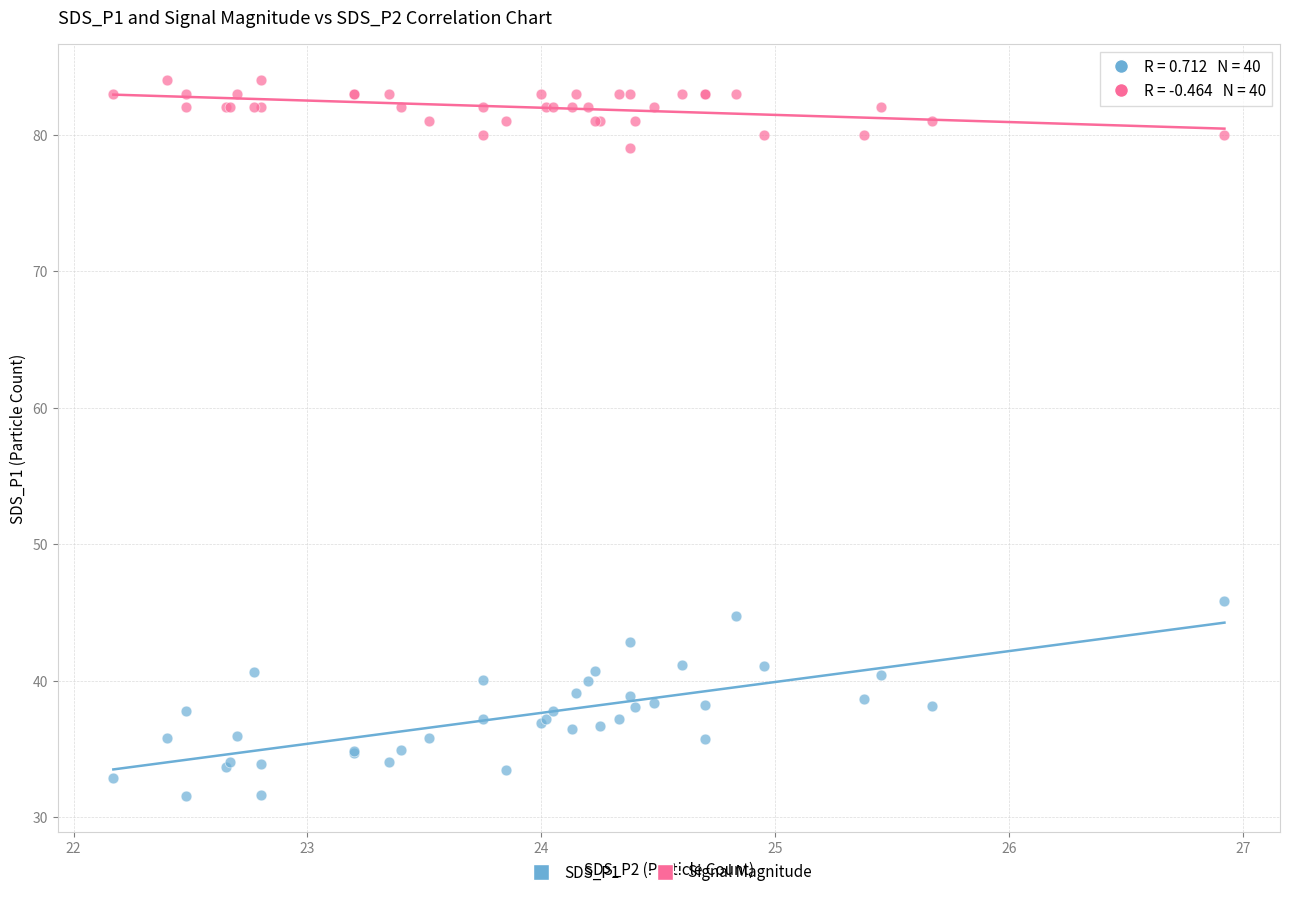

Across all series, what Y value is closest to 57?

45.8